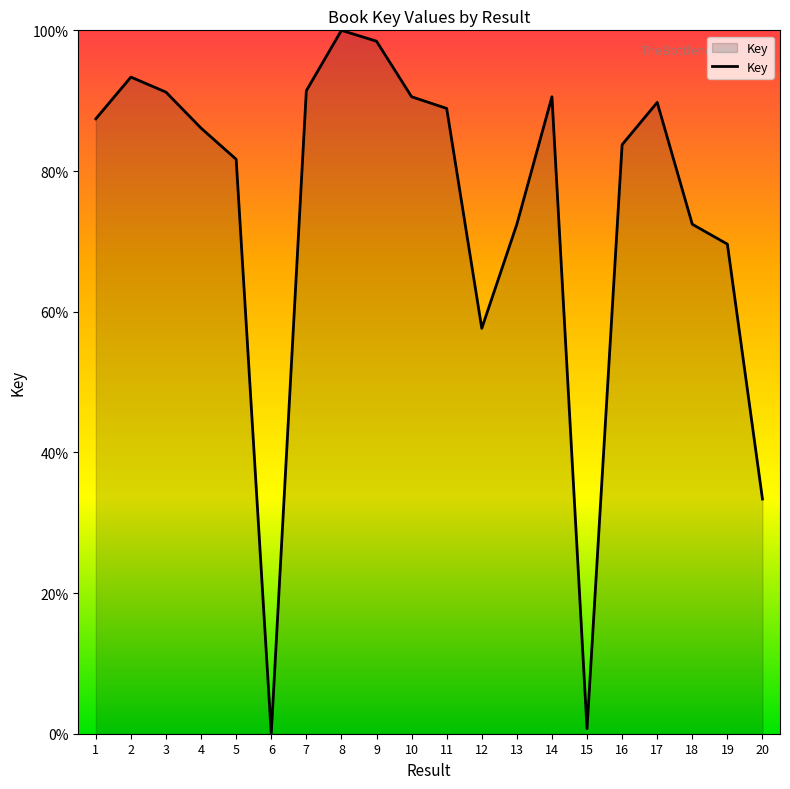

What is the change in value from 5 to 18?

-9.2